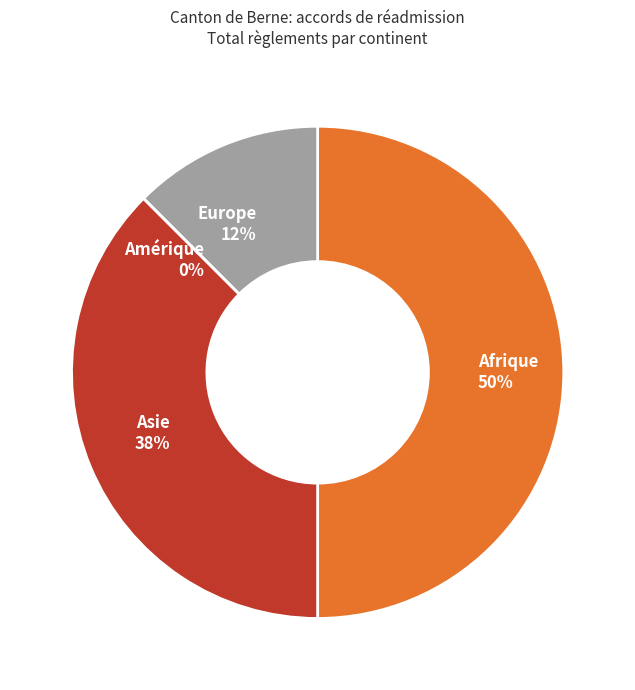

To the nearest percent, what portion does Asie represent?

38%